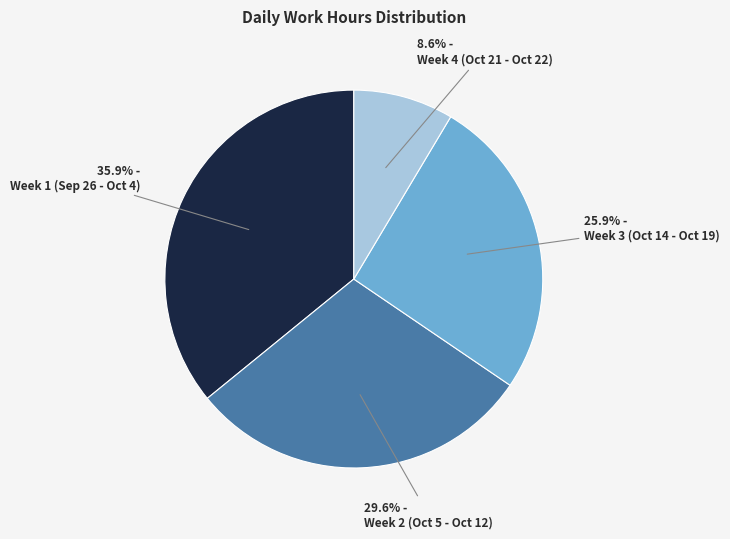

Between Week 2 (Oct 5 - Oct 12) and Week 4 (Oct 21 - Oct 22), which is larger?

Week 2 (Oct 5 - Oct 12)